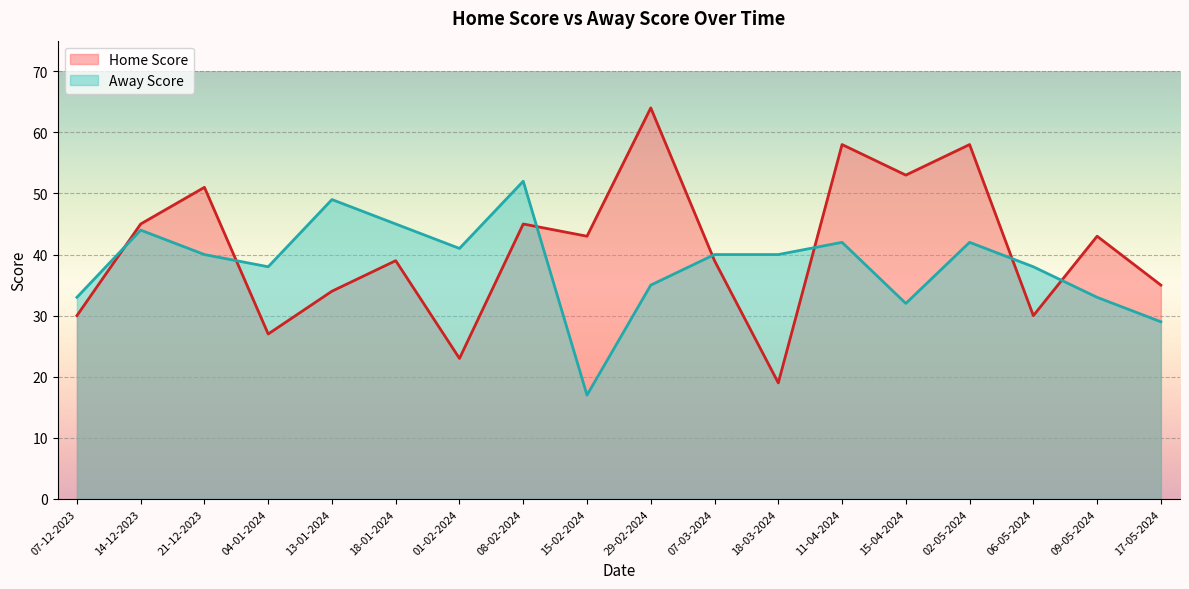

List the labels in order of Away Score value, smallest first.

15-02-2024, 17-05-2024, 15-04-2024, 07-12-2023, 09-05-2024, 29-02-2024, 04-01-2024, 06-05-2024, 21-12-2023, 07-03-2024, 18-03-2024, 01-02-2024, 11-04-2024, 02-05-2024, 14-12-2023, 18-01-2024, 13-01-2024, 08-02-2024